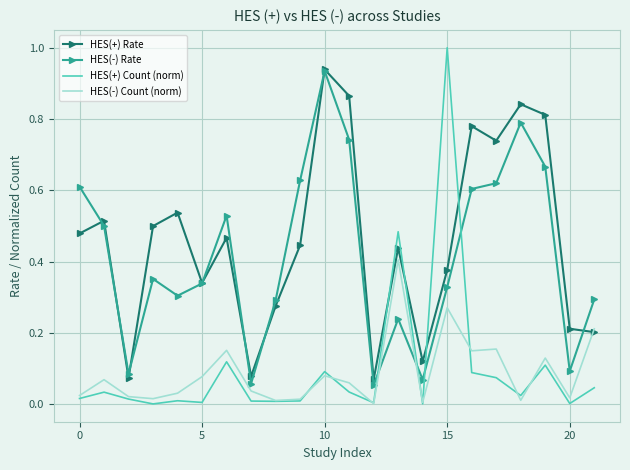

What is the greatest value displayed?

1.0